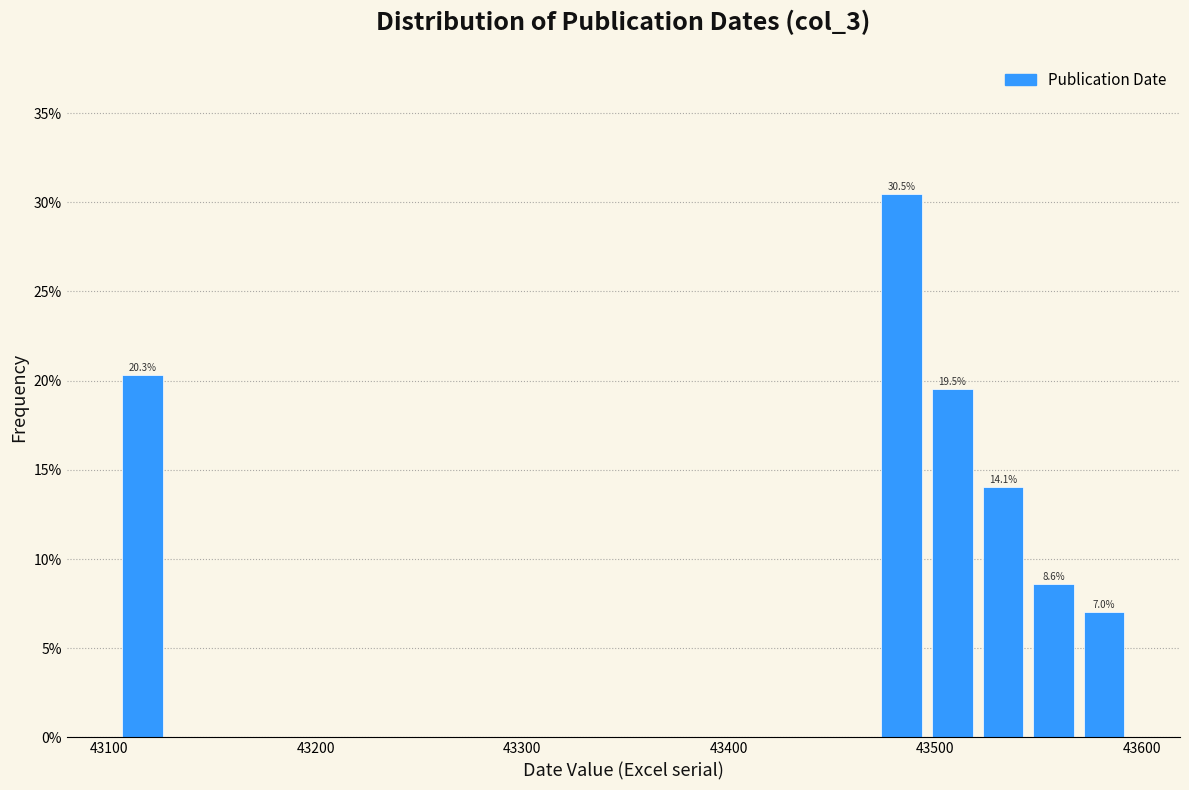

Read against the x-axis, roughly where is the centre of the tallest bar?

43480